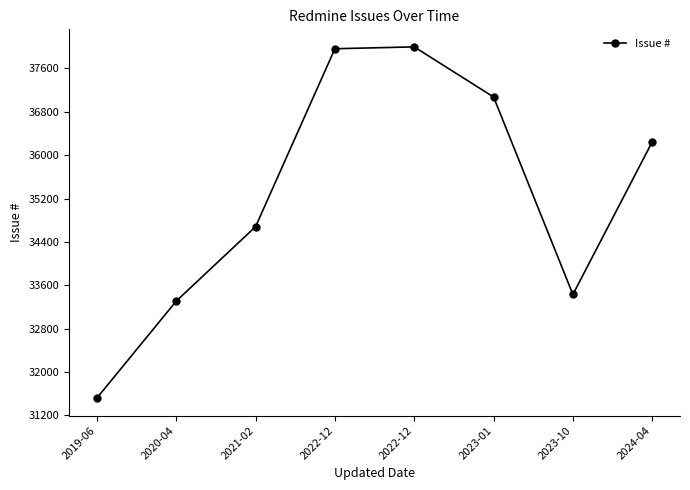

What is the change in value from 2020-04 to 2024-04?

+2937